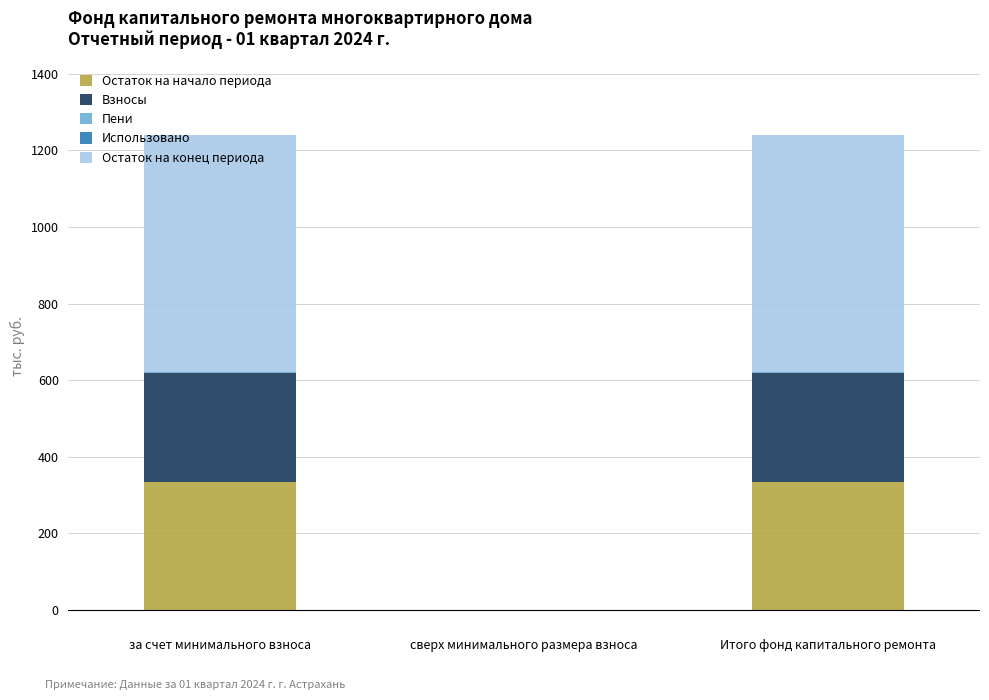

Is it true that Остаток на начало периода equals 0.0 at сверх минимального размера взноса?

True